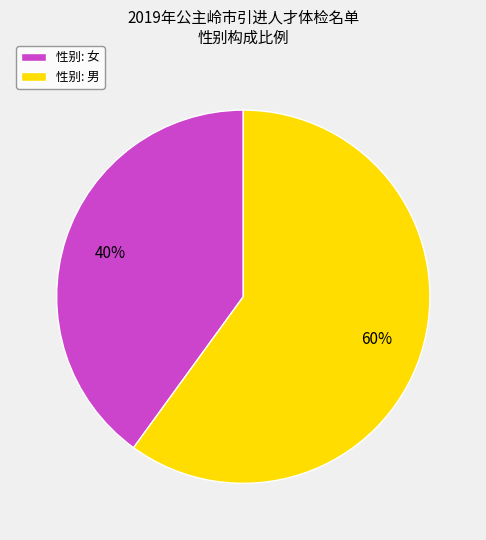

What is the largest slice in the pie chart?

性别: 男